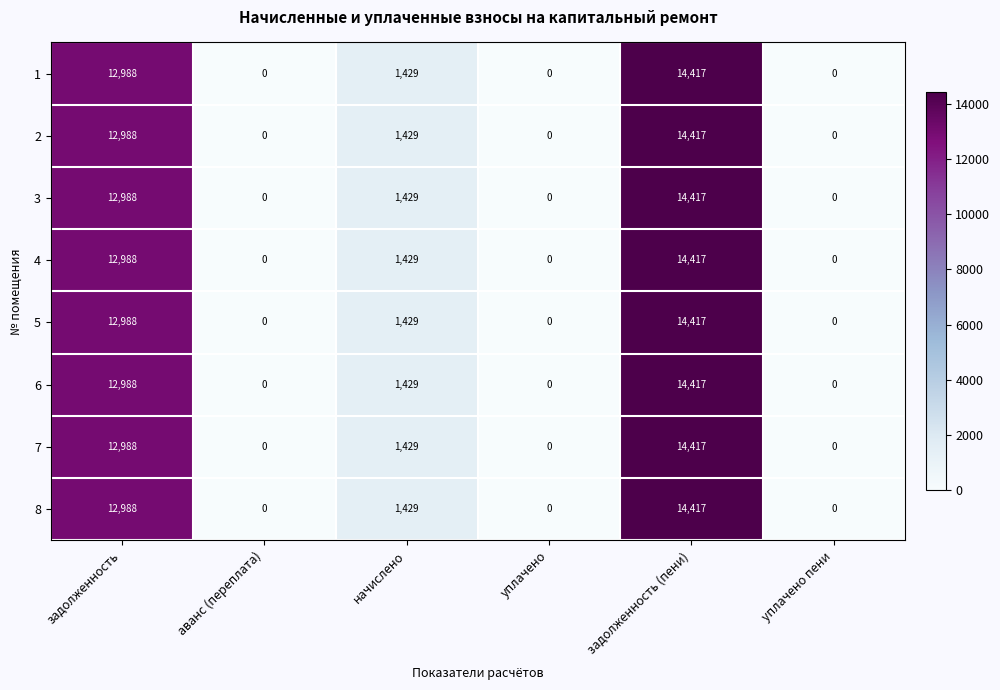

At which label is 5 closest to 7208?

начислено